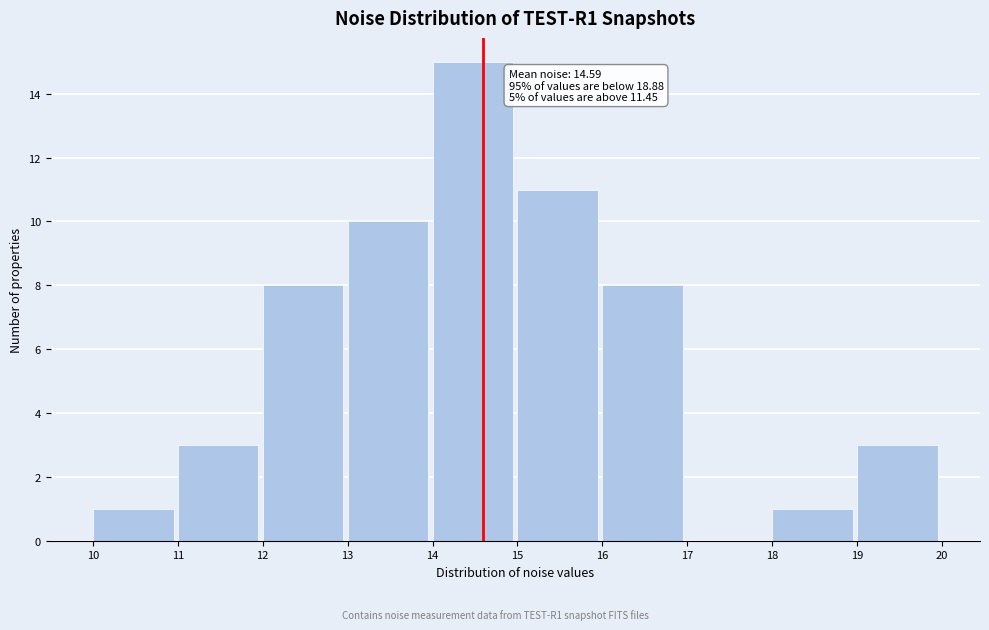

Which range on the x-axis has the tallest bar?

14 to 15